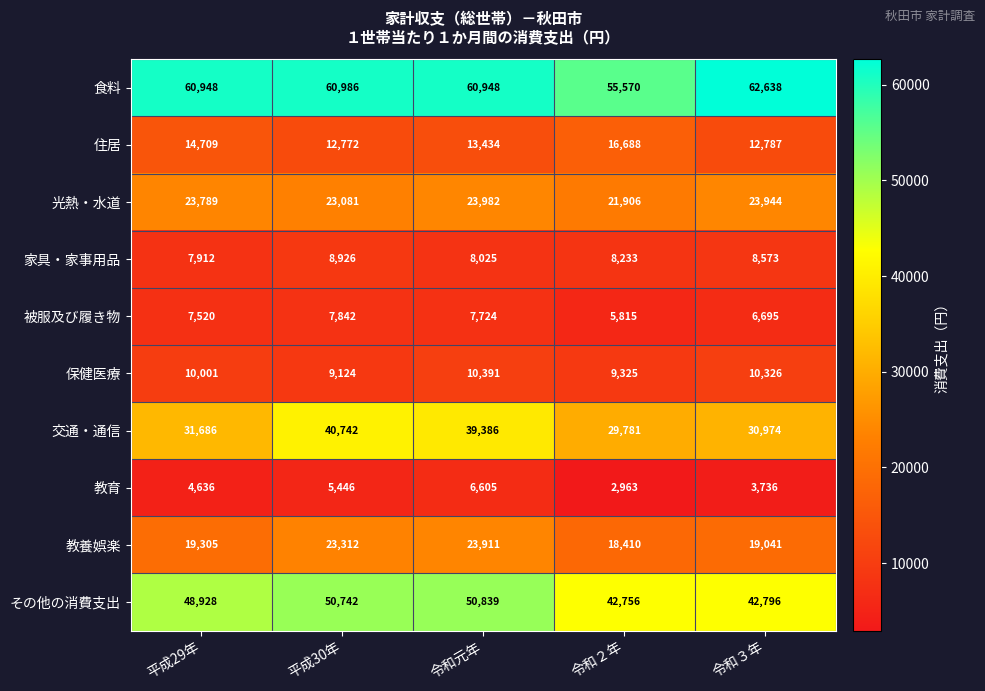

Is the value of 保健医療 at 令和３年 greater than the value of 交通・通信 at 平成30年?

No